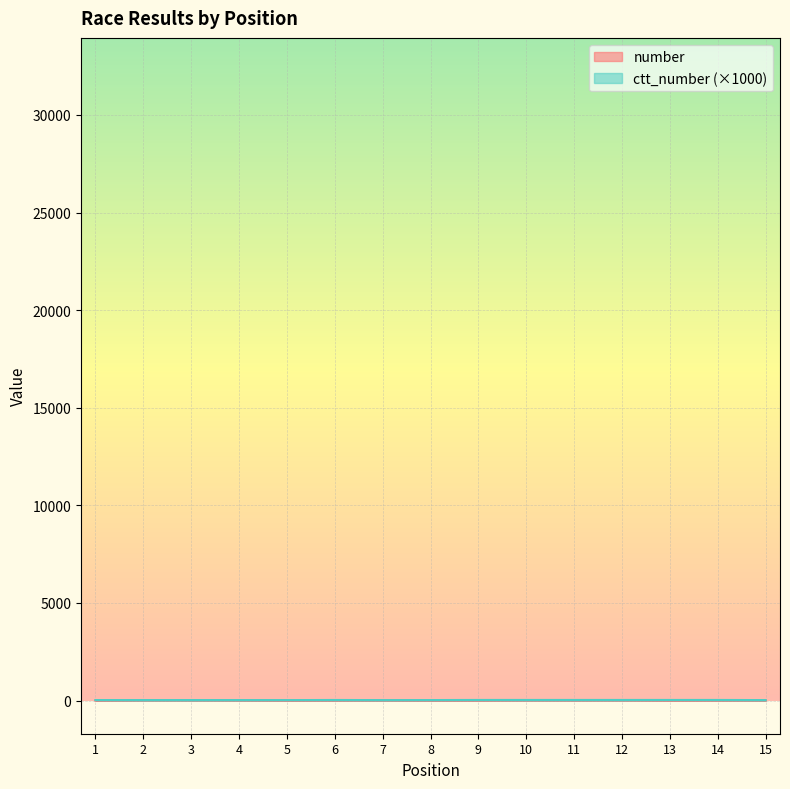

Which series has the widest spread of values?

number